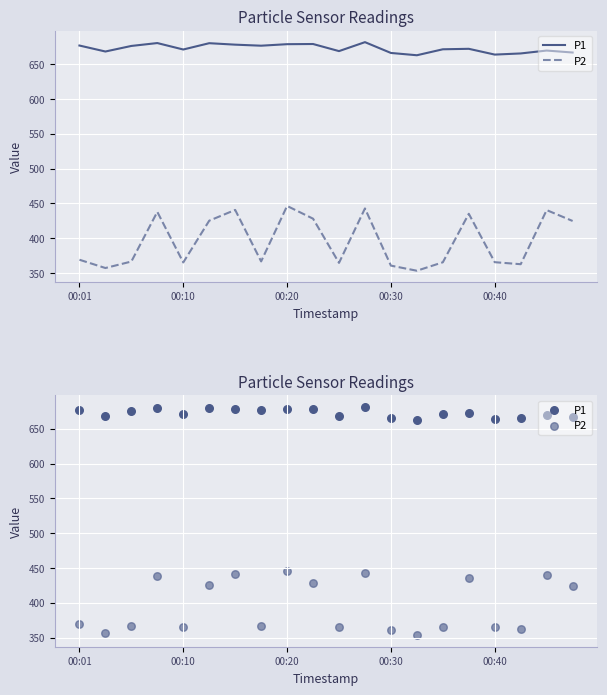

What are all the series names shown in the legend?

P1, P2